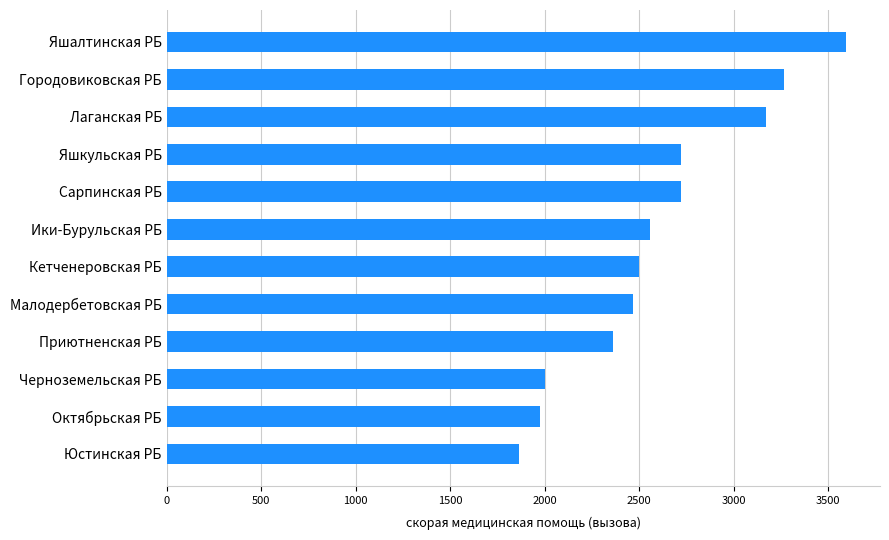

How many bars are there in total?

12